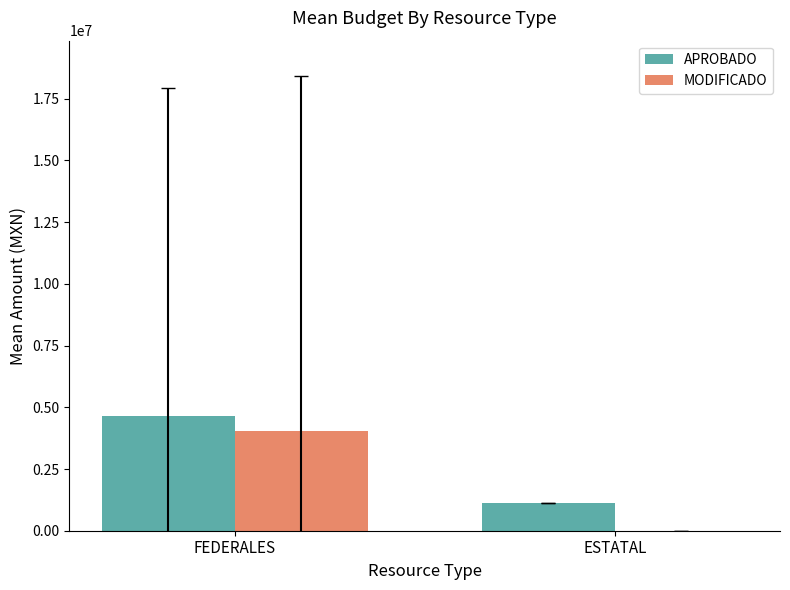

What is the maximum value for MODIFICADO?

4019686.9